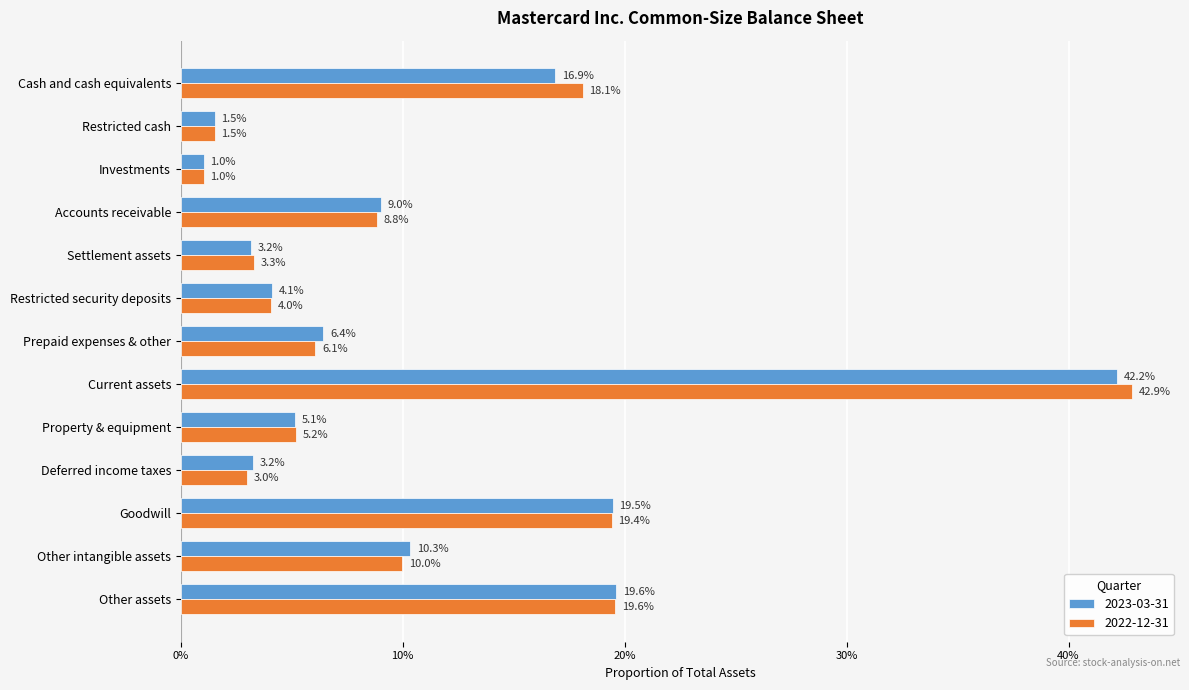

What are all the series names shown in the legend?

2023-03-31, 2022-12-31